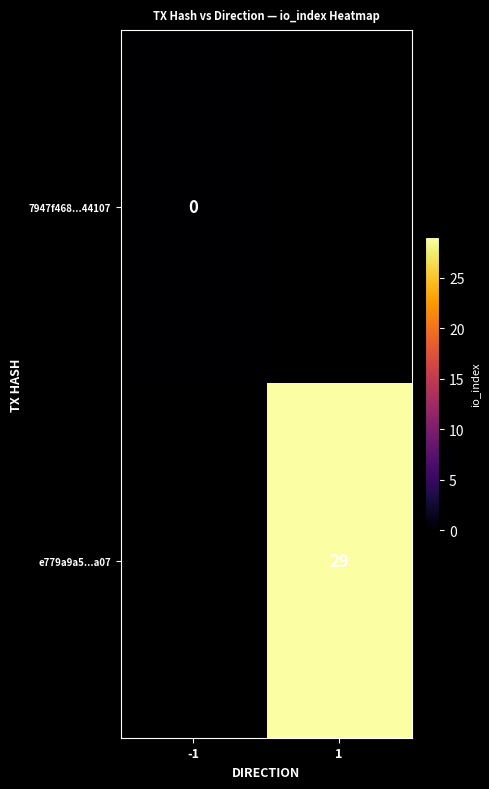

Is it true that e779a9a5...a07 equals 29 at 1?

True